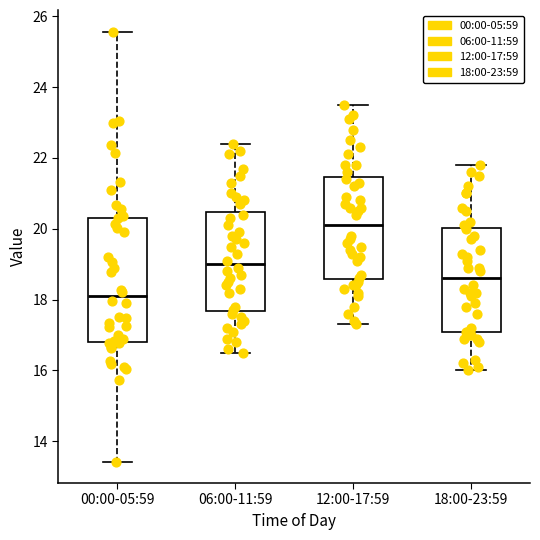

Comparing the boxes themselves (not the whiskers), which one is the tallest?

00:00-05:59